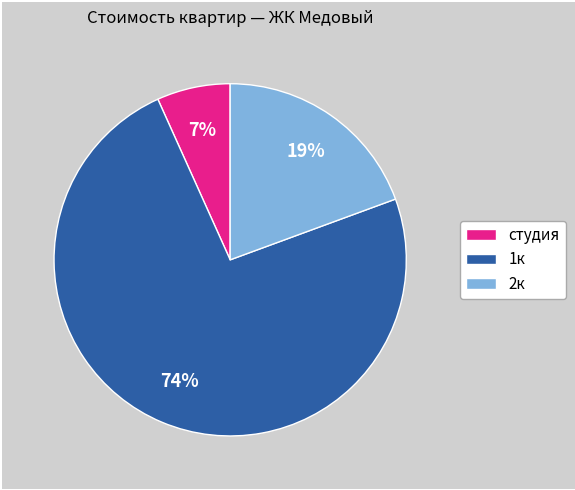

Which category has the smallest portion of the pie?

студия